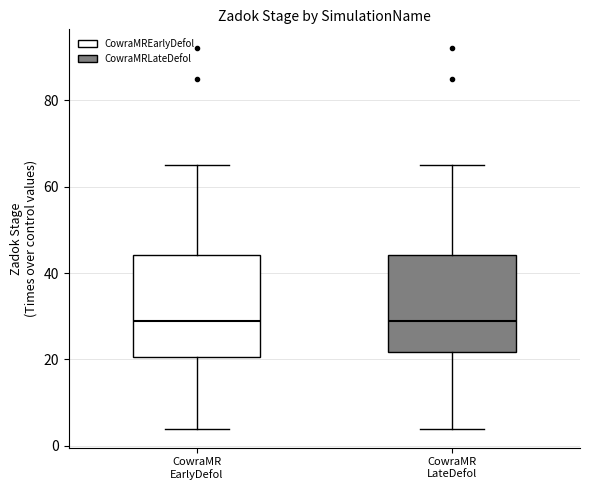

Reading left to right, read every box against the y-axis: the position of its median line, the range the box covers, and the ends of its whiskers. The values are not printed on the chart, so give them approximately, as read against the axis.

CowraMR EarlyDefol: median 30, box 20 to 44, whiskers 4 to 66
CowraMR LateDefol: median 30, box 22 to 44, whiskers 4 to 66